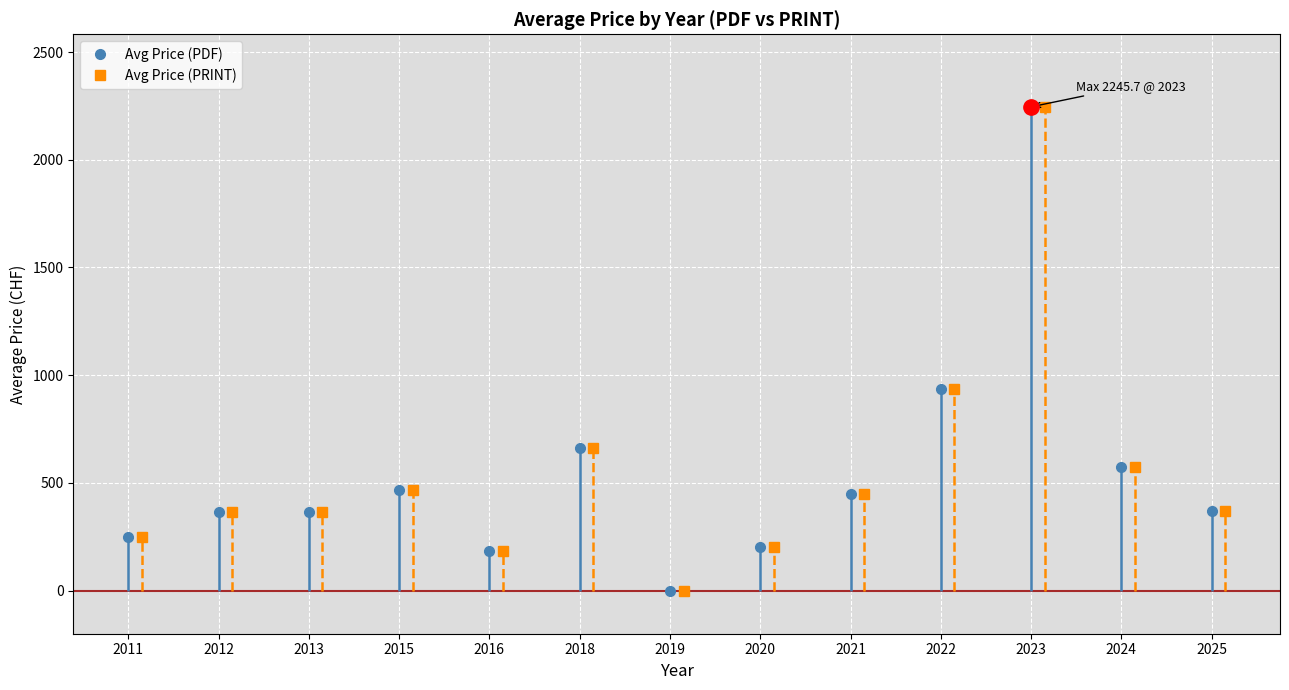

Count the number of data series in this chart.

2